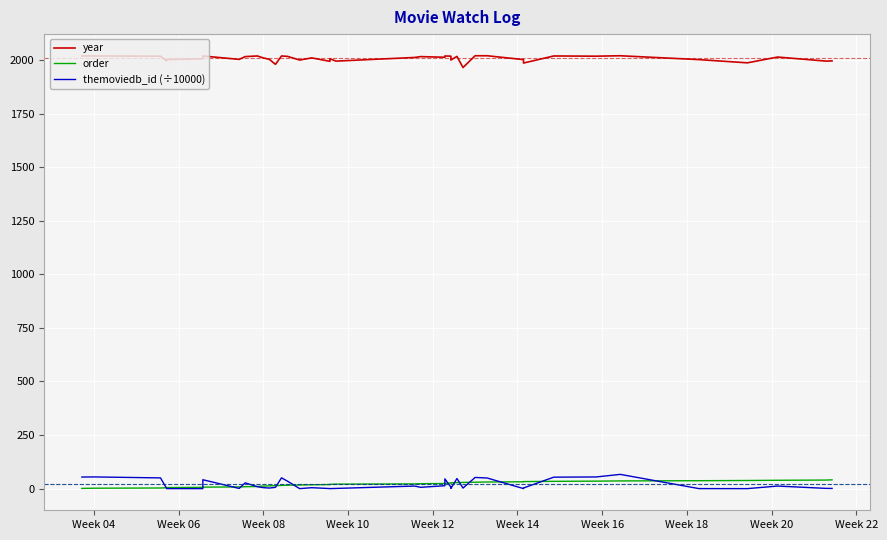

What is the average value of the year series?

2007.2